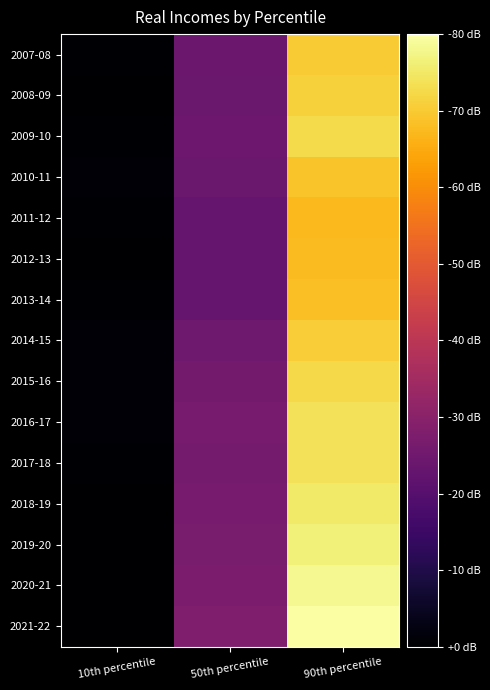

Reading left to right, what are all the values shown in this chart?

2007-08: 10th percentile=165	50th percentile=405	90th percentile=863
2008-09: 10th percentile=163	50th percentile=402	90th percentile=874
2009-10: 10th percentile=166	50th percentile=408	90th percentile=889
2010-11: 10th percentile=169	50th percentile=400	90th percentile=851
2011-12: 10th percentile=165	50th percentile=391	90th percentile=835
2012-13: 10th percentile=163	50th percentile=391	90th percentile=838
2013-14: 10th percentile=166	50th percentile=394	90th percentile=845
2014-15: 10th percentile=170	50th percentile=409	90th percentile=868
2015-16: 10th percentile=173	50th percentile=420	90th percentile=887
2016-17: 10th percentile=170	50th percentile=426	90th percentile=902
2017-18: 10th percentile=166	50th percentile=424	90th percentile=903
2018-19: 10th percentile=163	50th percentile=426	90th percentile=913
2019-20: 10th percentile=161	50th percentile=429	90th percentile=926
2020-21: 10th percentile=161	50th percentile=436	90th percentile=946
2021-22: 10th percentile=162	50th percentile=442	90th percentile=963